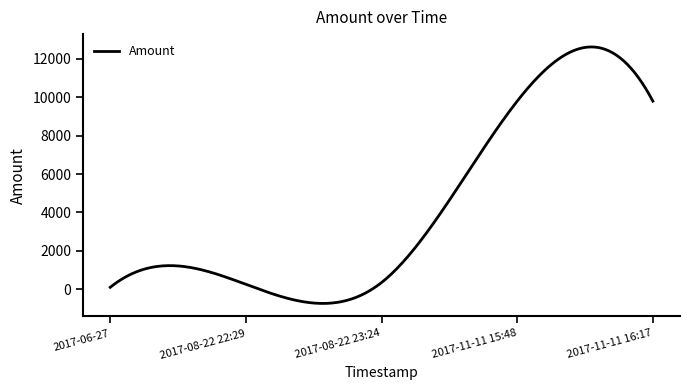

What is the difference between the maximum and minimum values?

13367.1